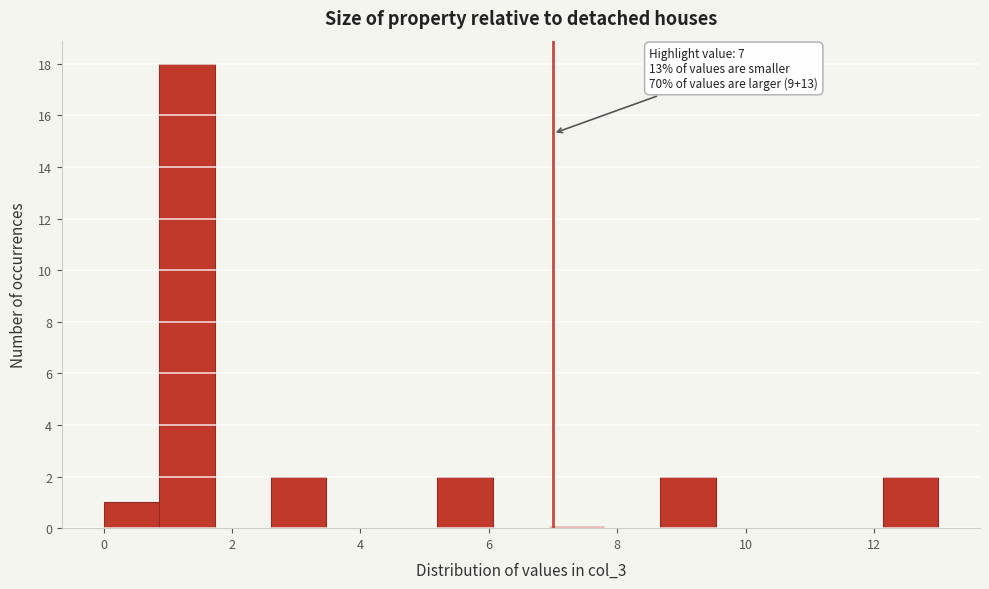

Over which range of the x-axis is the bar tallest?

0.8 to 1.8